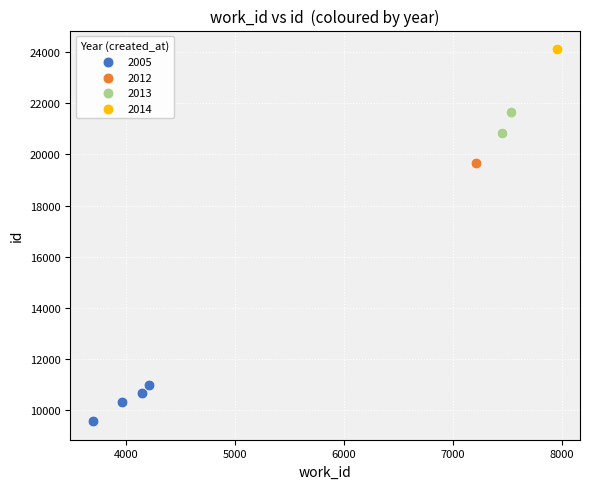

What are all the series names shown in the legend?

2005, 2012, 2013, 2014